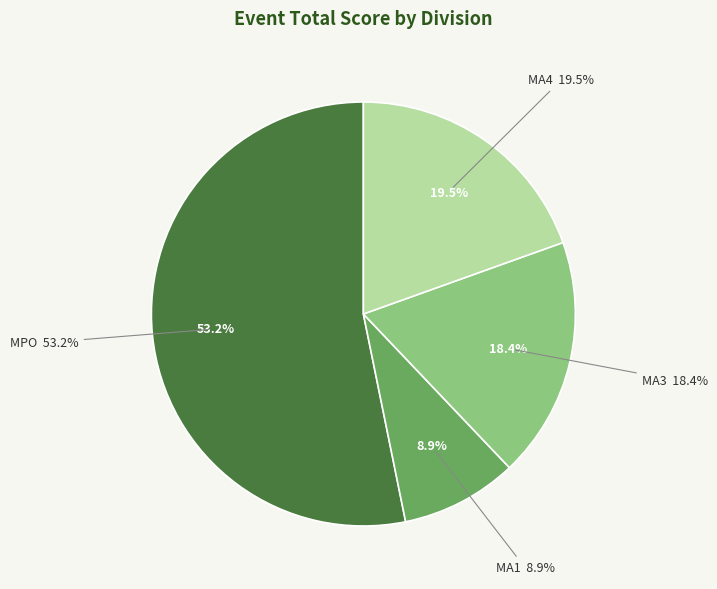

To the nearest percent, what percentage of the pie is MPO?

53%